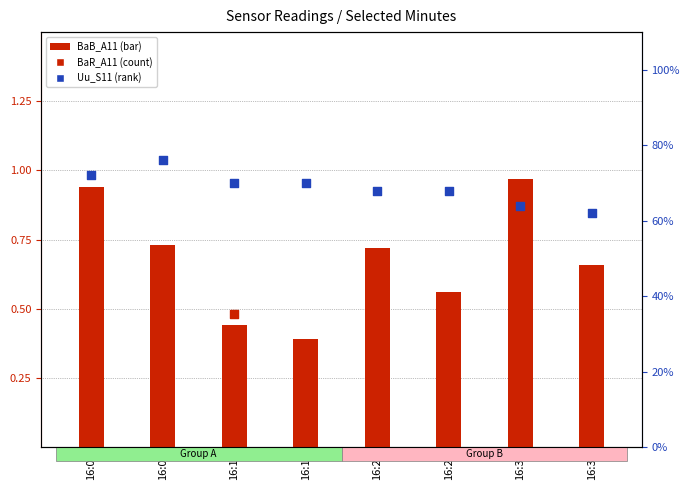

What are all the series names shown in the legend?

BaB_A11, BaR_A11, Uu_S11